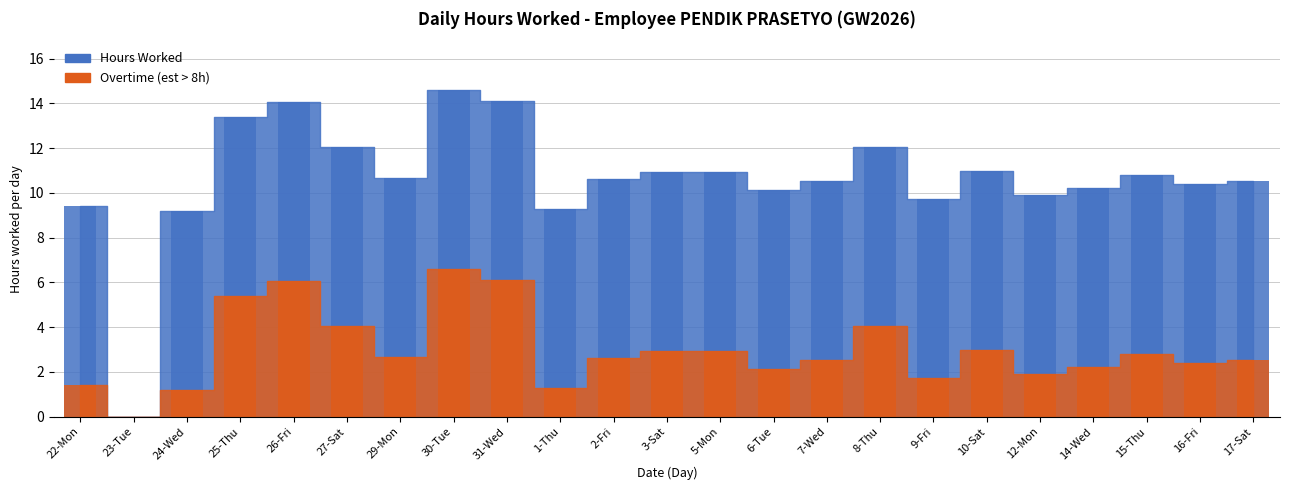

What is the label of the 15th bar from the right?

31-Wed